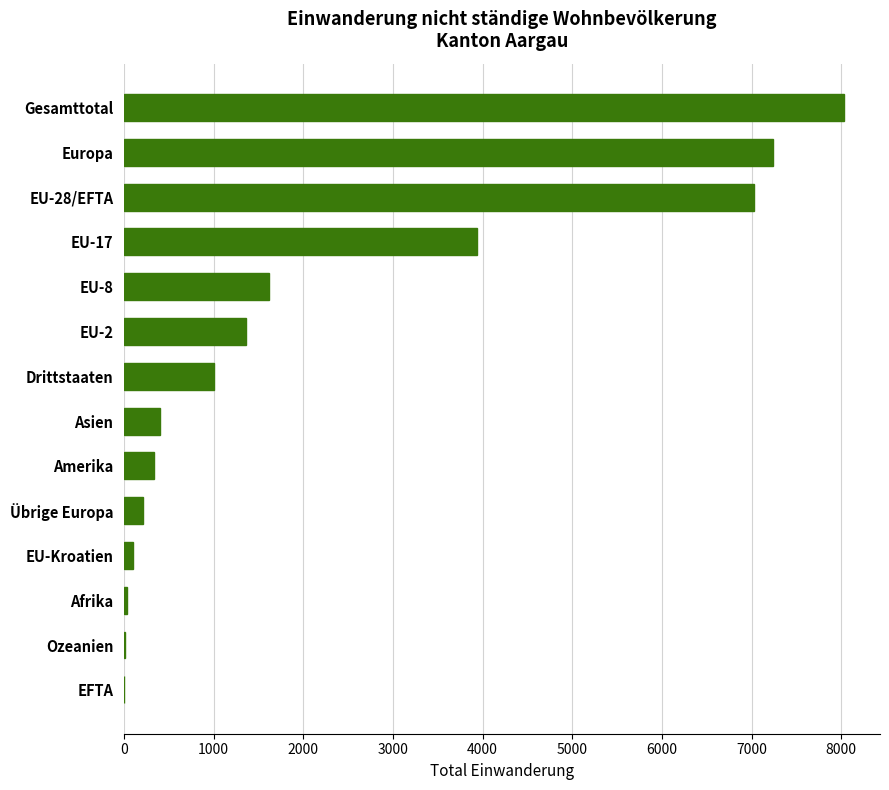

Which category has the highest value across all series?

Gesamttotal